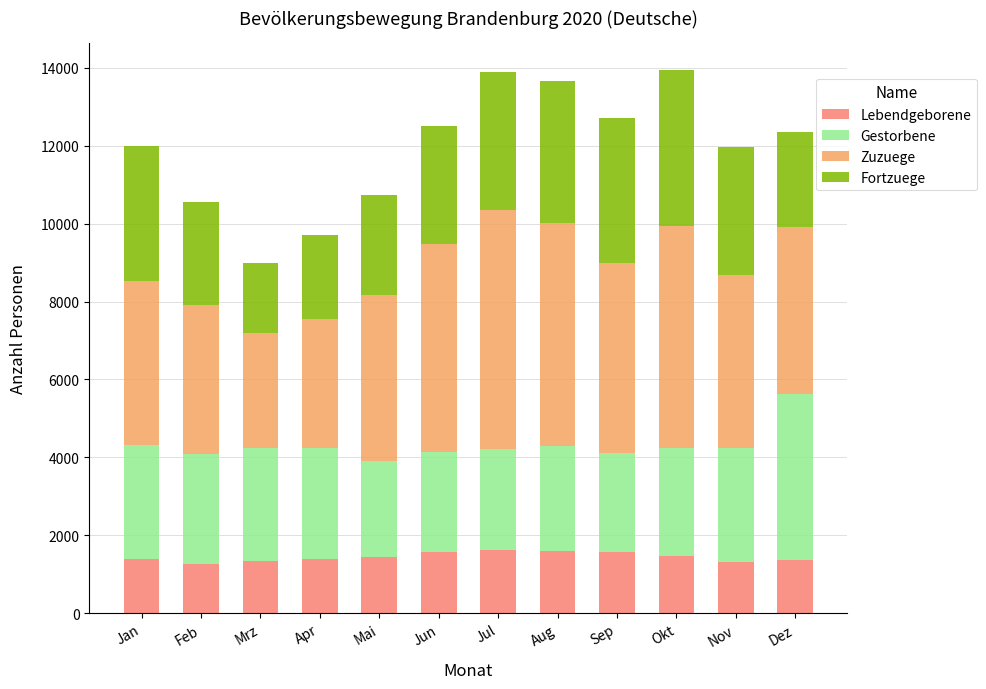

Is it true that Lebendgeborene equals 2191 at Feb?

False